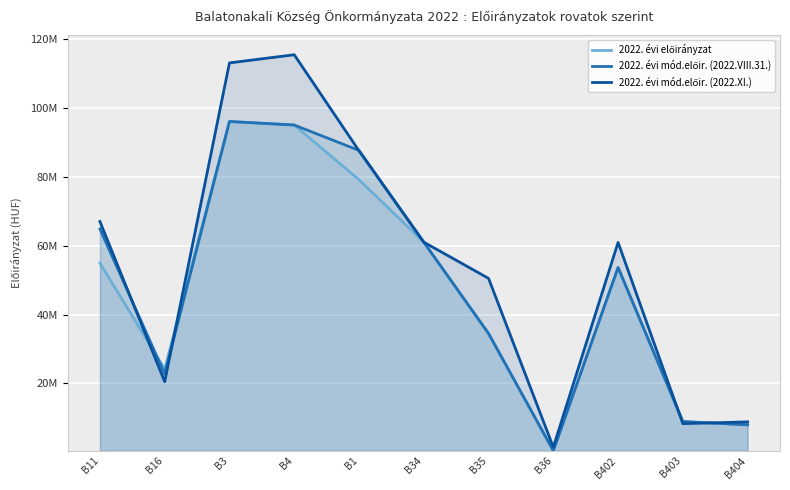

Rank the series by their maximum value, from lowest to highest.

2022. évi előirányzat, 2022. évi mód.előir. (2022.VIII.31.), 2022. évi mód.előir. (2022.XI.)